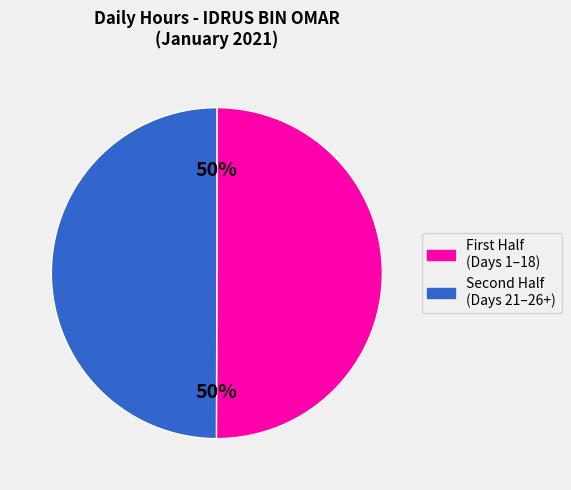

To the nearest percent, what is the average slice percentage?

50%